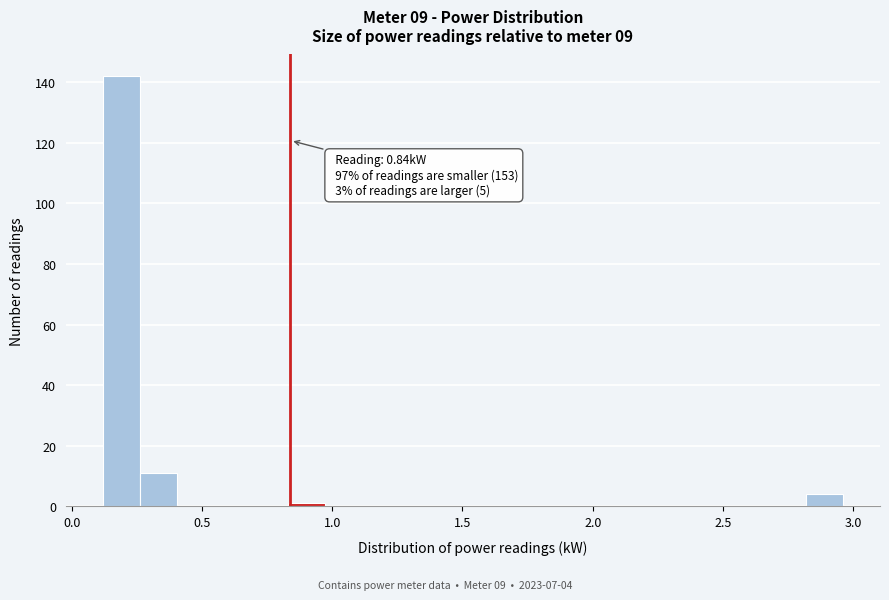

Read against the x-axis, roughly where is the centre of the tallest bar?

0.20